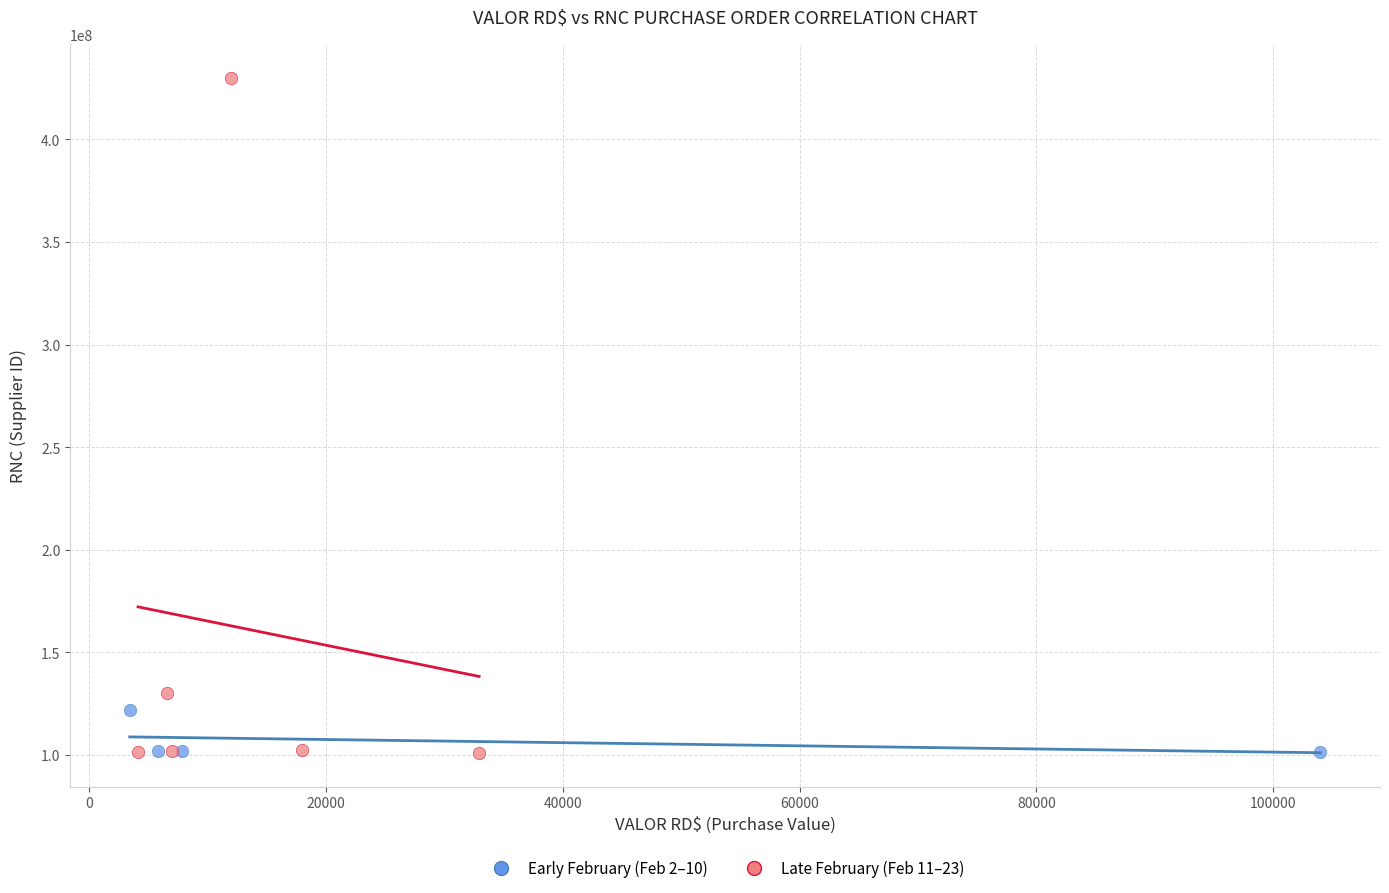

Which series contains the highest Y value?

Late February (Feb 11–23)